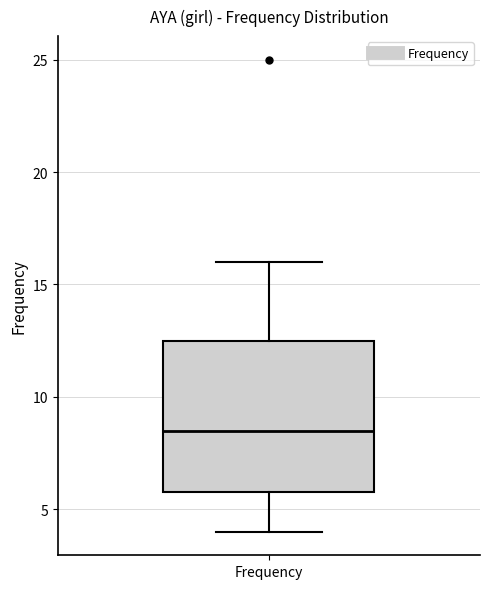

Read this box plot against the y-axis: the position of the median line, the range covered by the box, and the ends of both whiskers. The values are not printed on the chart, so give them approximately, as read against the axis.

median 8.5, box 6.0 to 12.5, whiskers 4.0 to 16.0